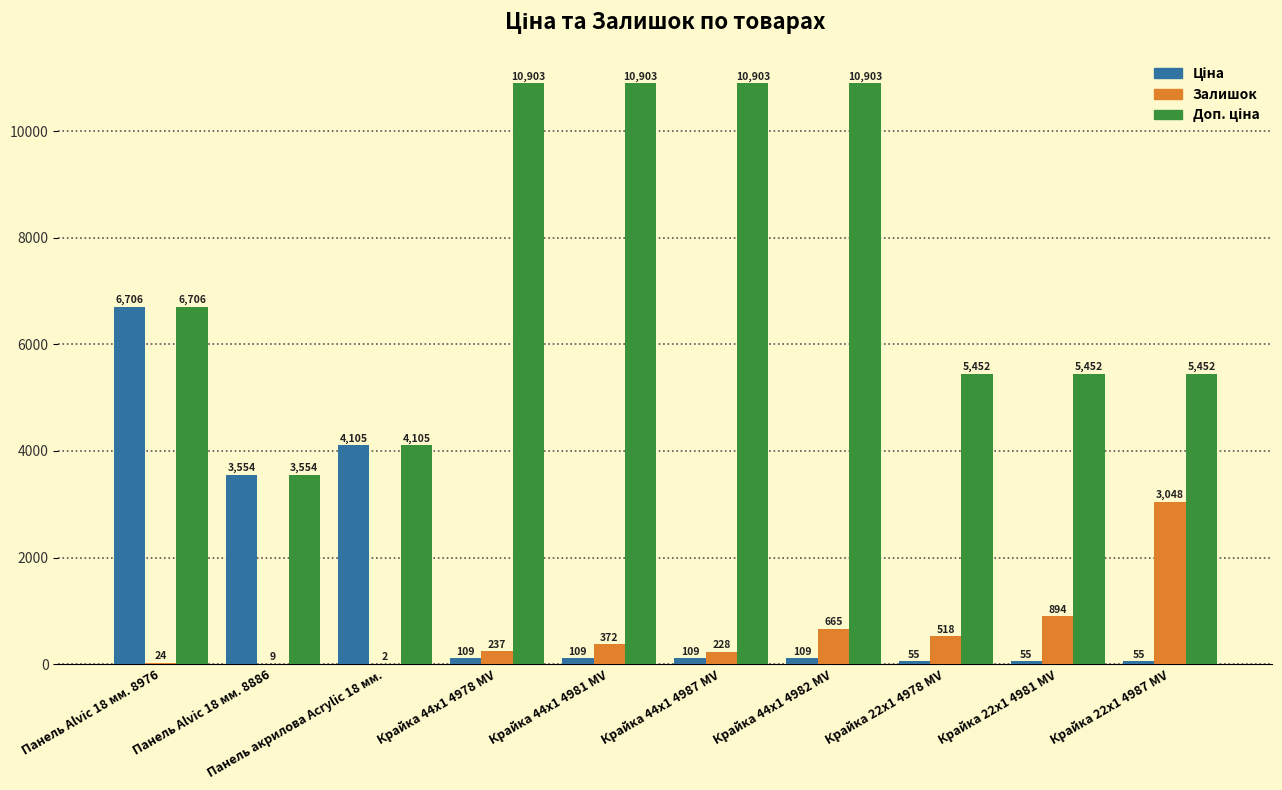

What is the sum of all Залишок values?

5997.0